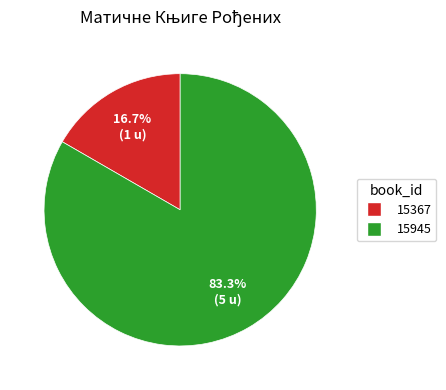

What is the ratio of the value at 15945 to the value at 15367?

5.0